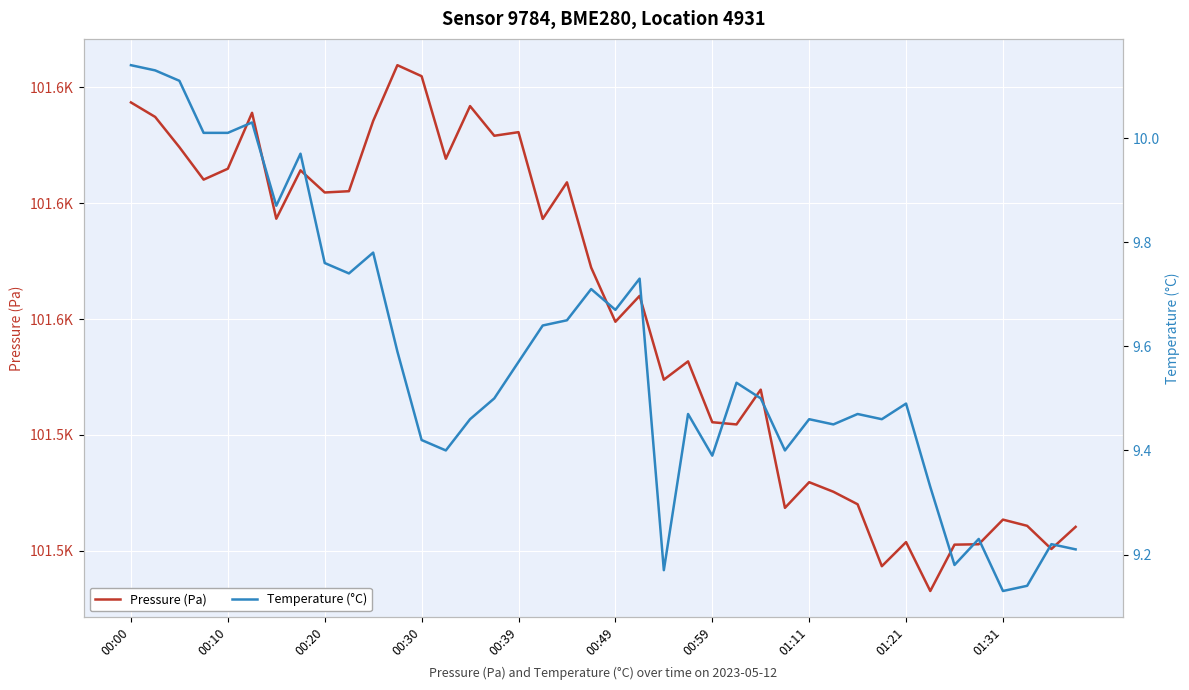

Where is Temperature (°C) nearest to the value 9?

01:31